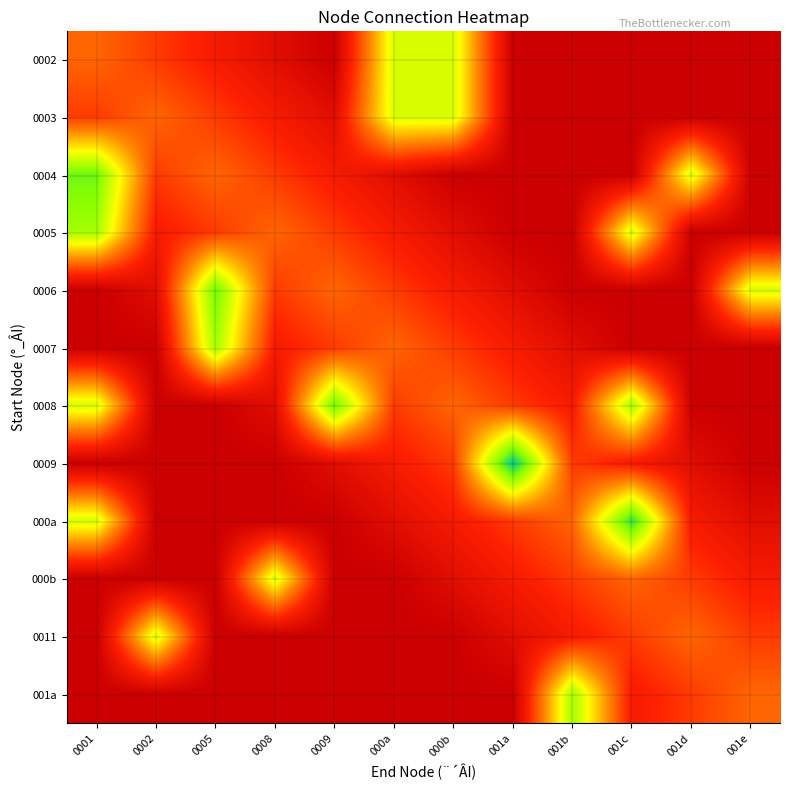

Between 000b and 001c, which is larger?

000b